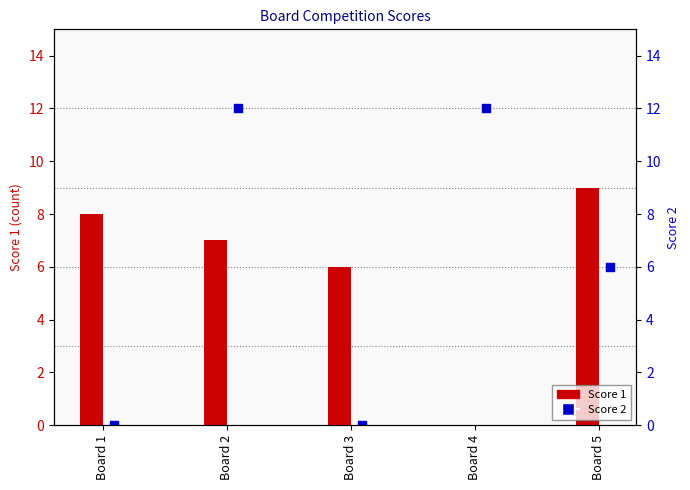

What is the total value across all series at Board 1?

8